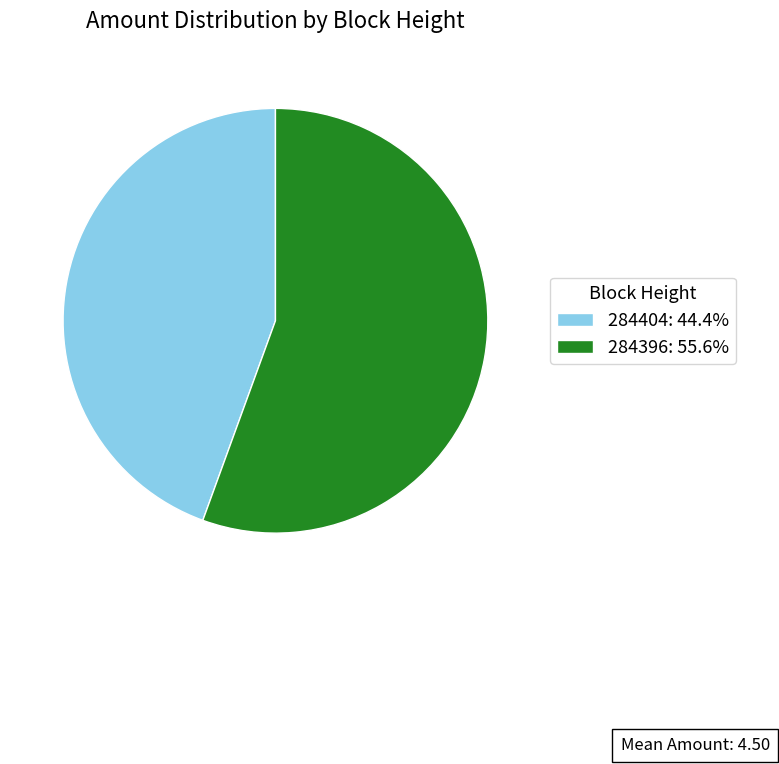

Which has a higher value, 284404 or 284396?

284396